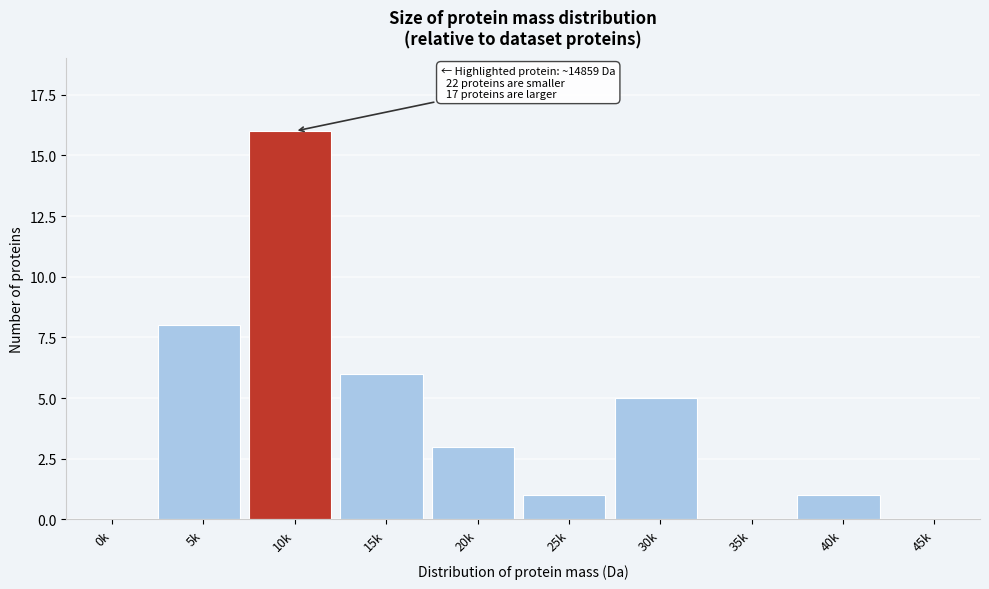

Reading left to right, extract all data points from this chart.

0k=0	5k=8	10k=16	15k=6	20k=3	25k=1	30k=5	35k=0	40k=1	45k=0